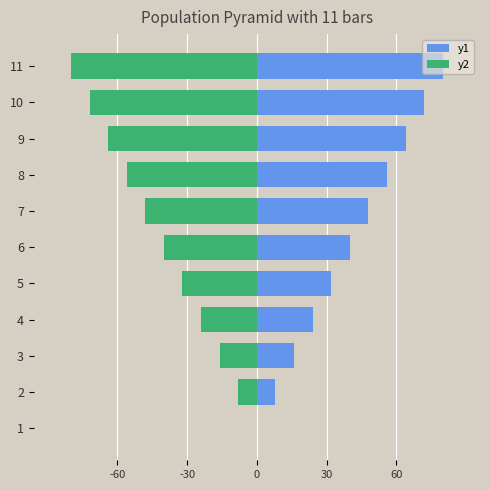

How many distinct data groups are displayed?

2